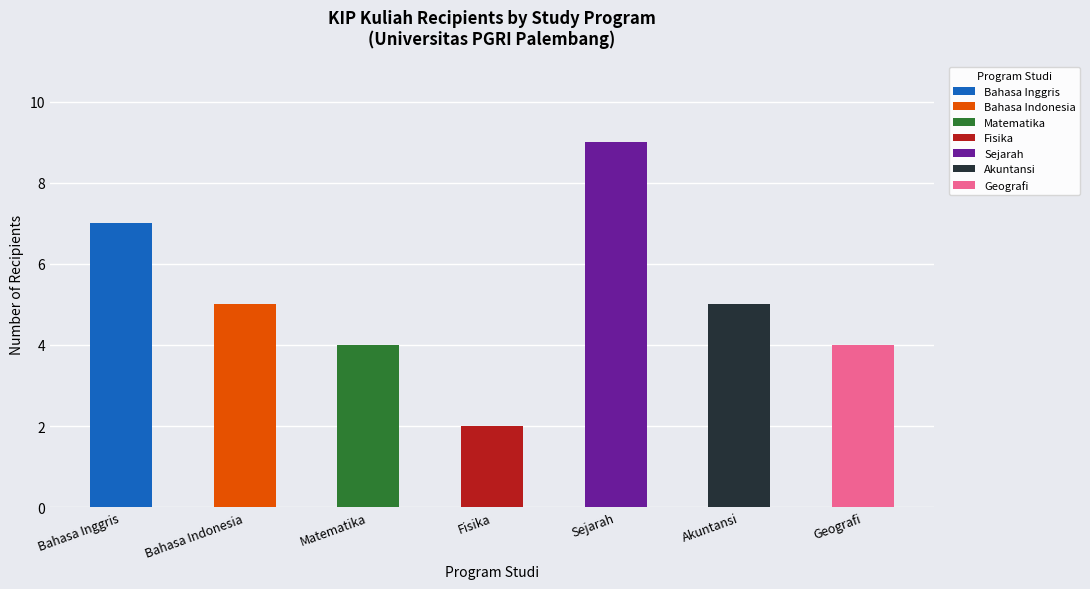

Reading left to right, list all the values displayed in this chart.

7	5	4	2	9	5	4